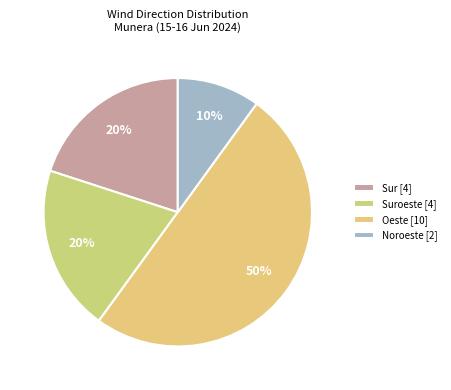

To the nearest percent, what is the difference between the largest and smallest slice percentages?

40%